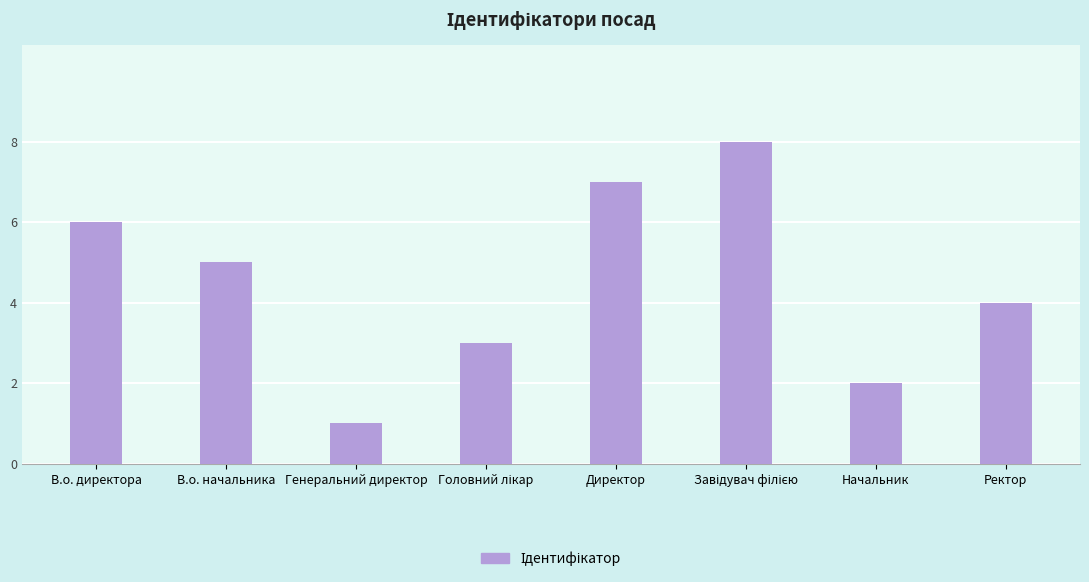

What position from the right is В.о. начальника?

7